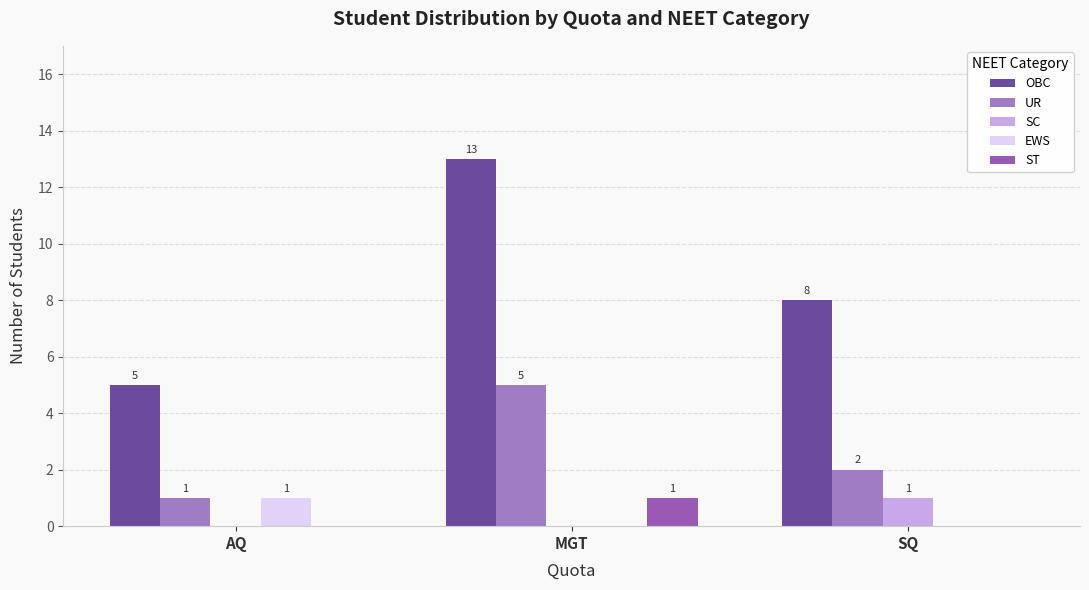

Reading left to right, extract all data points from this chart.

OBC: 5	13	8
UR: 1	5	2
SC: 0	0	1
EWS: 1	0	0
ST: 0	1	0